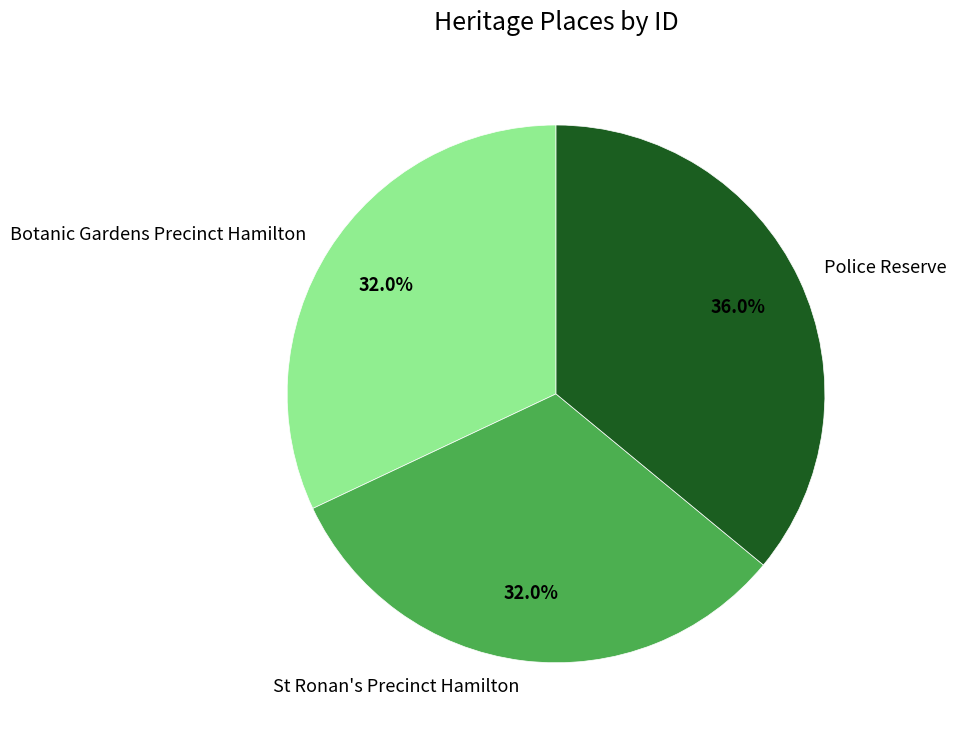

Is there any slice that represents more than half of the pie?

No